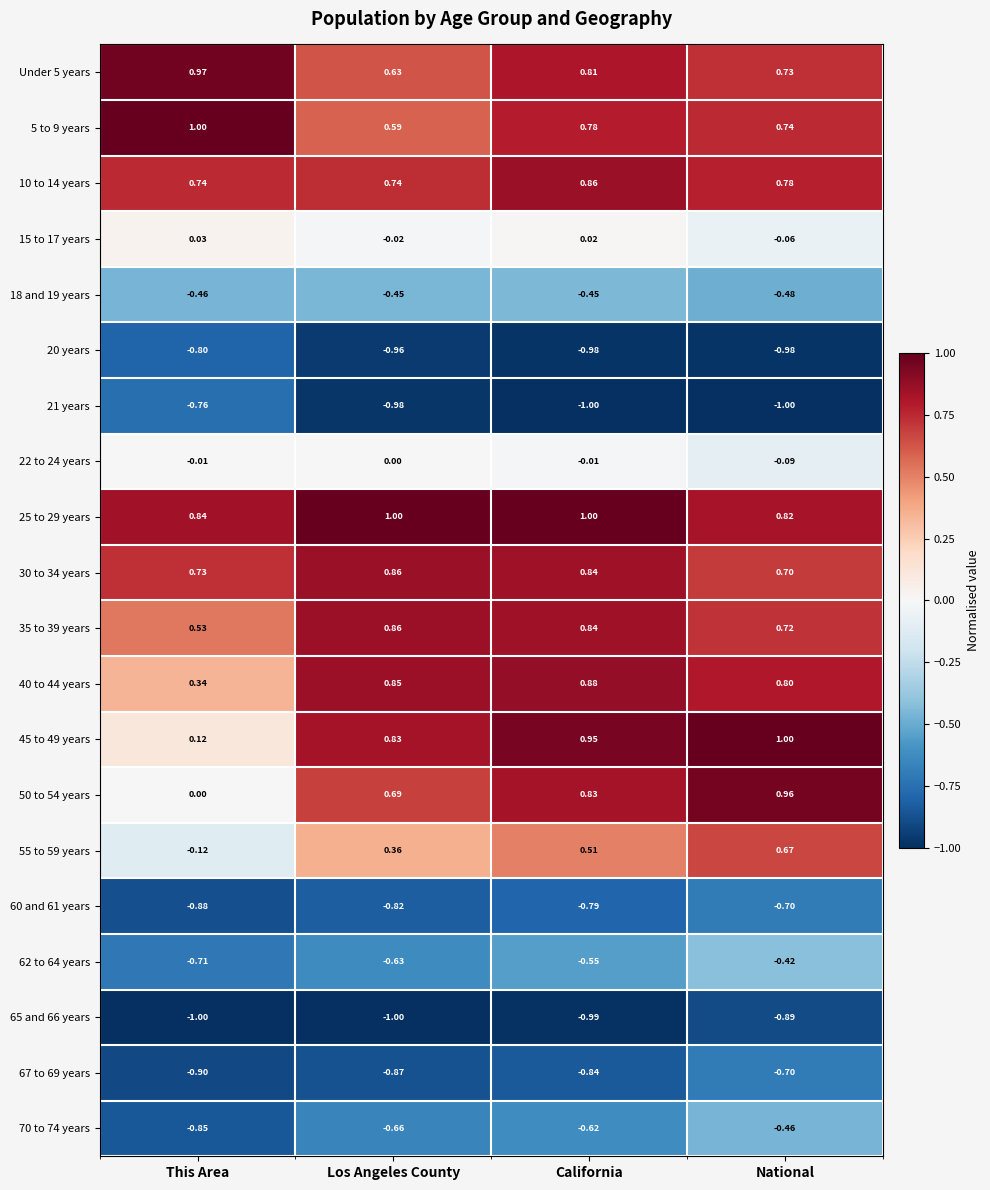

At which label does 18 and 19 years reach its minimum?

National